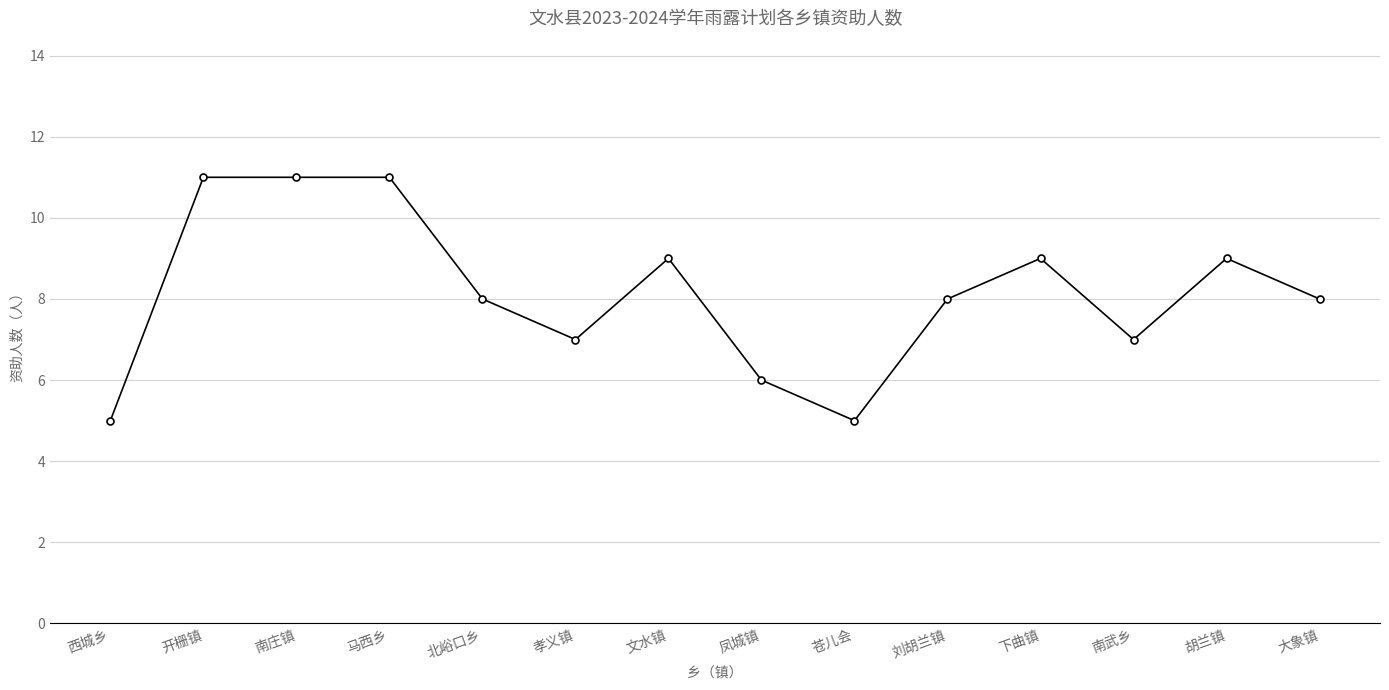

What is the label of the 14th point from the left?

大象镇